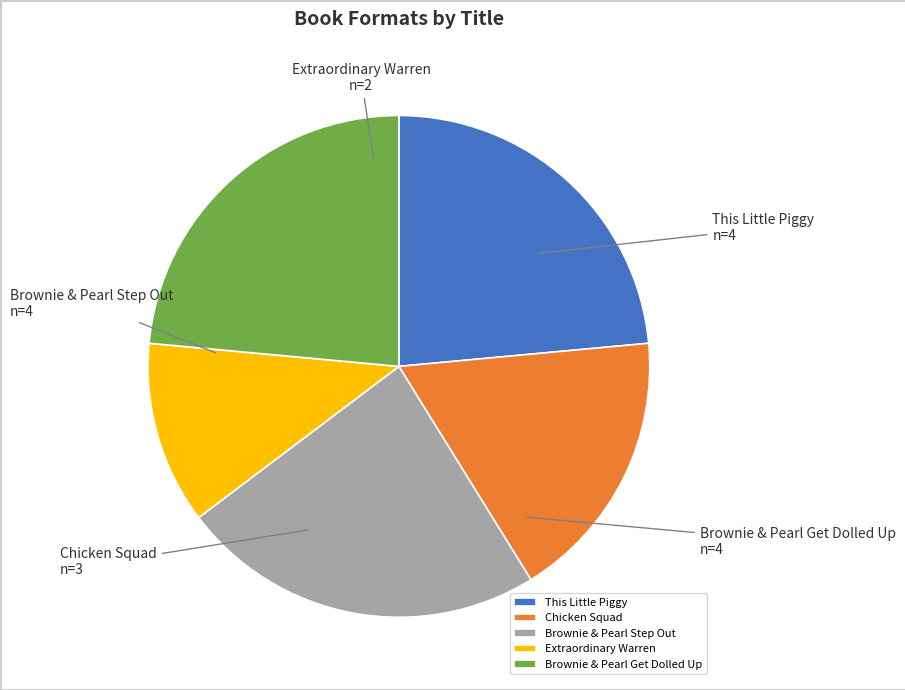

Between Extraordinary Warren and This Little Piggy, which is larger?

This Little Piggy